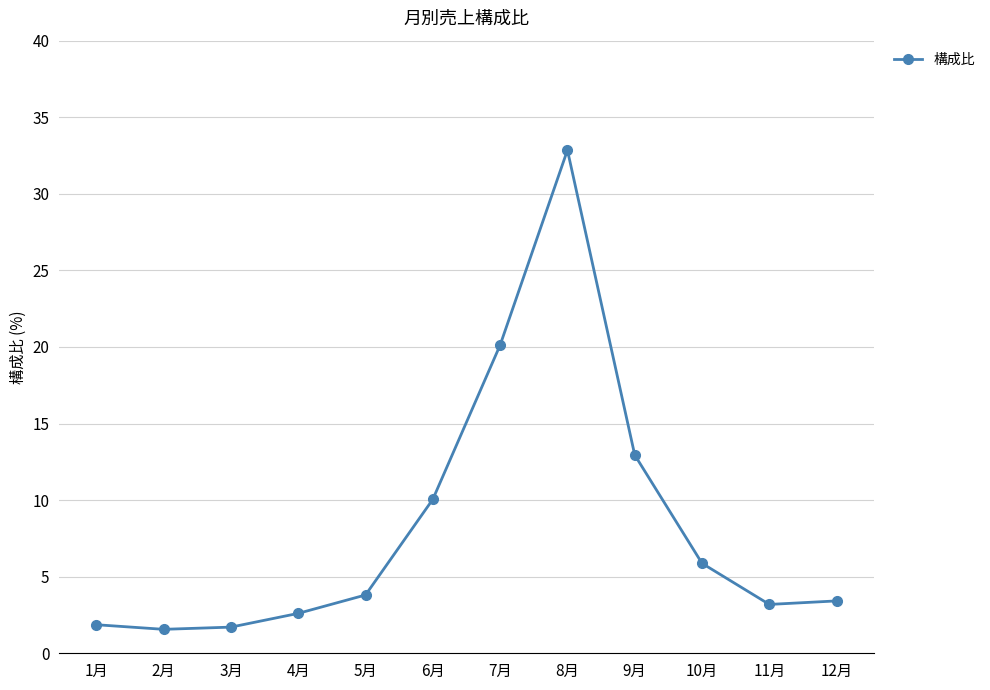

How many series are shown in this chart?

1